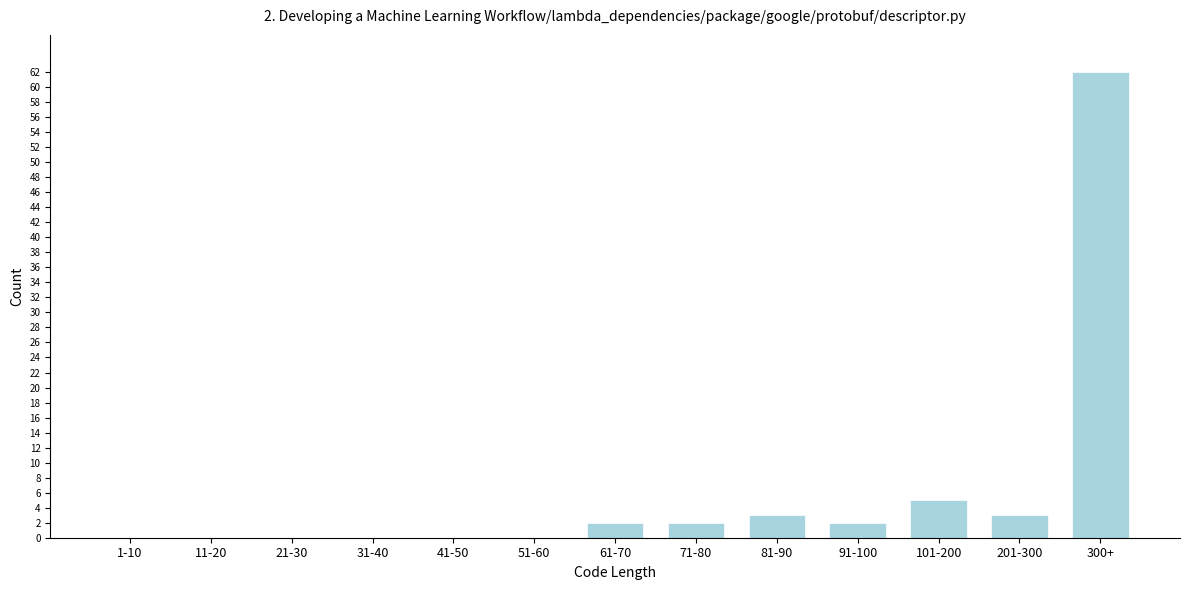

Reading left to right, extract all data points from this chart.

1-10=0	11-20=0	21-30=0	31-40=0	41-50=0	51-60=0	61-70=2	71-80=2	81-90=3	91-100=2	101-200=5	201-300=3	300+=62